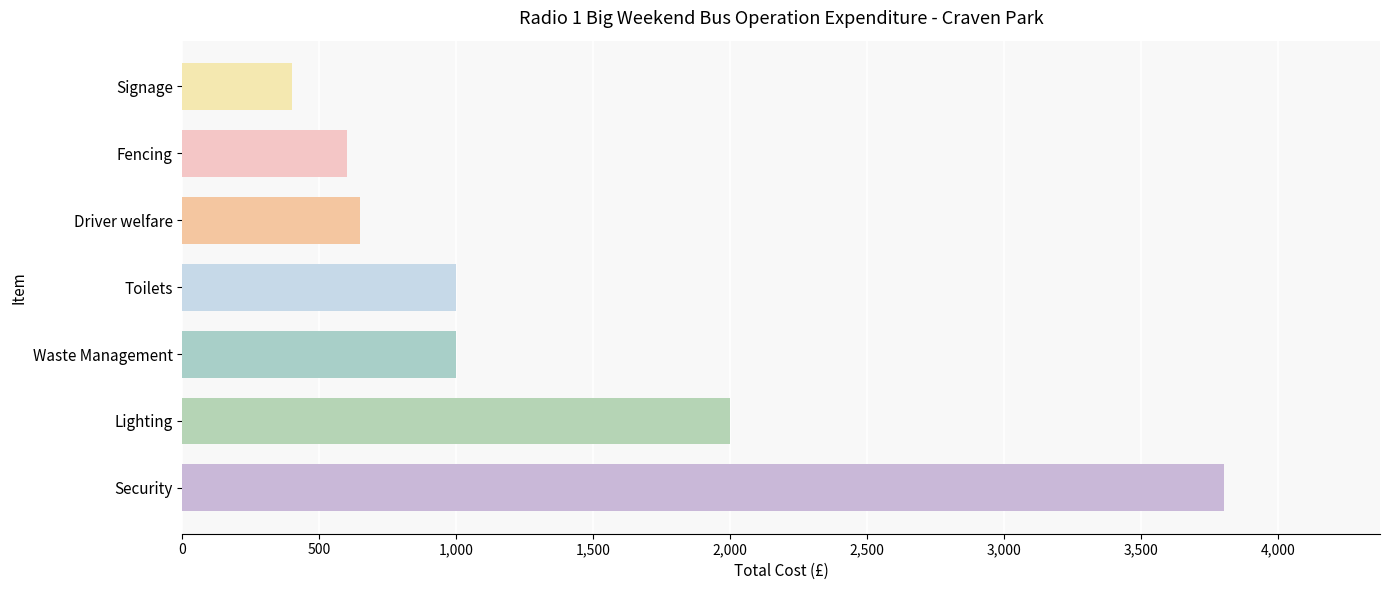

What is the approximate value at Waste Management, to the nearest 100?

1000